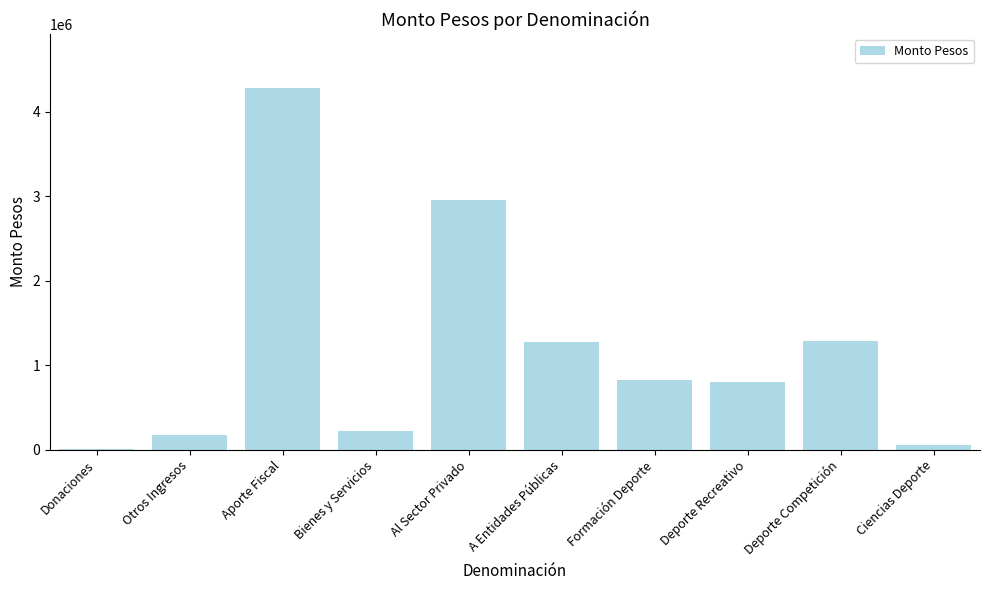

What is the sum of the values at Al Sector Privado and Bienes y Servicios?

3185154